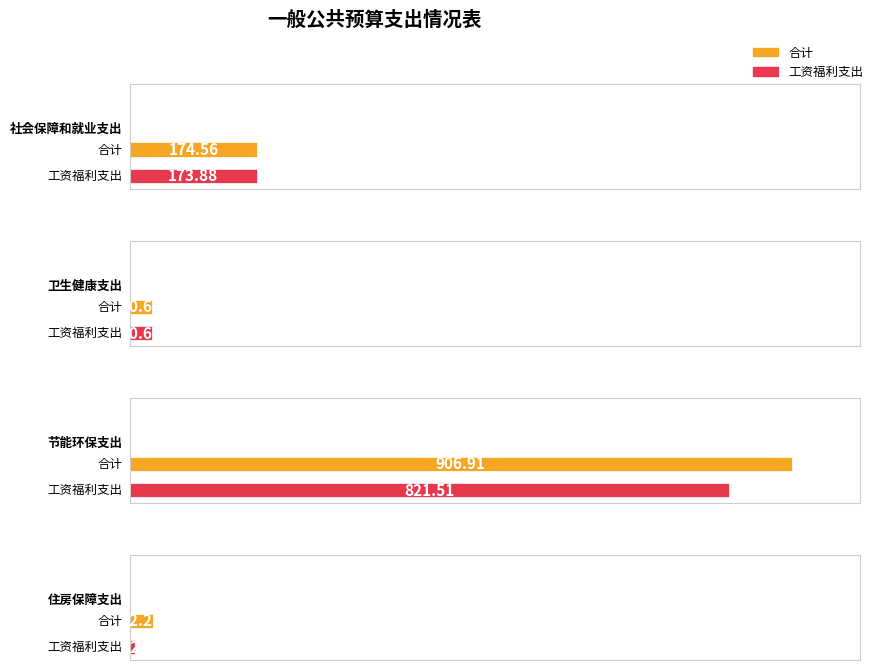

Does the chart contain stacked bars?

No